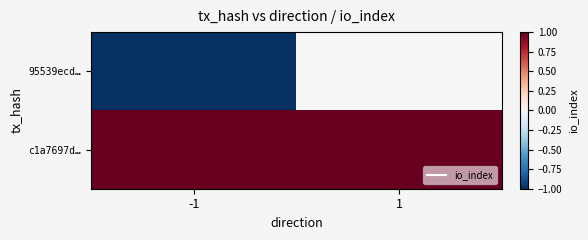

At which category is the sum across all series the highest?

1